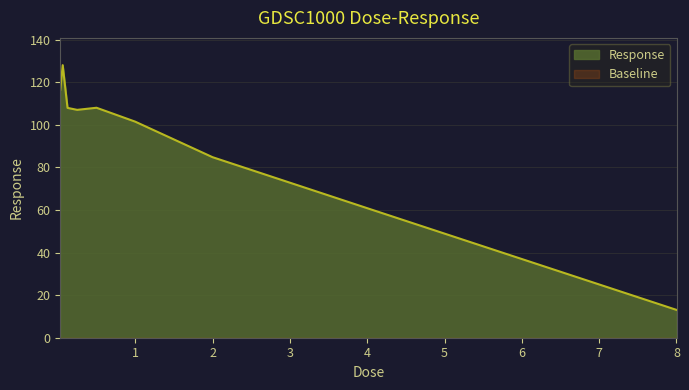

Reading left to right, transcribe all the data shown in this chart.

0.03125=116.5	0.0625=128.1	0.125=108.0	0.25=107.1	0.5=108.1	1.0=101.5	2.0=84.9	4.0=60.9	8.0=13.1